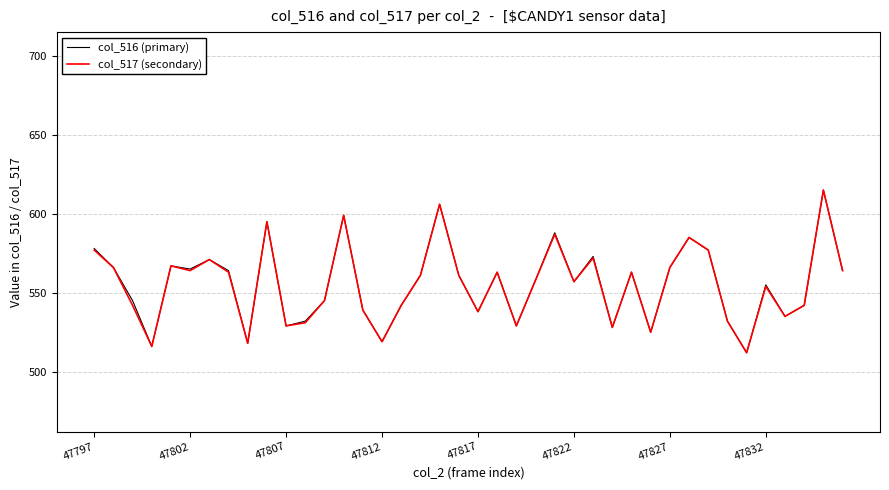

What is the smallest value displayed?

512